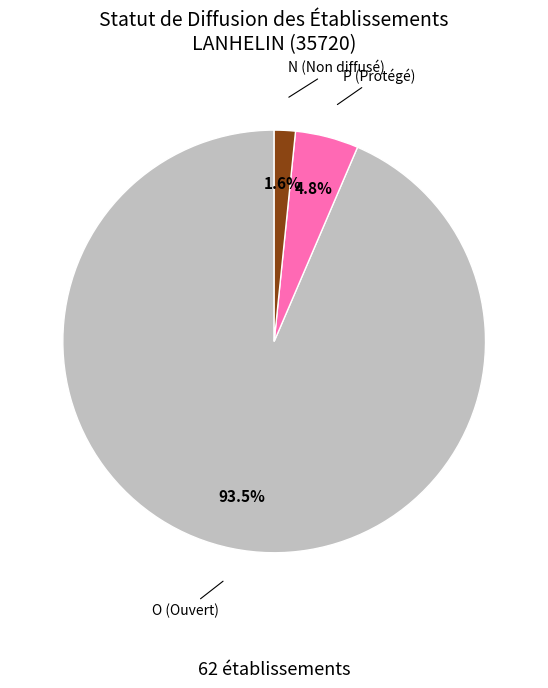

Rank the categories by value from highest to lowest.

O (Ouvert), P (Protégé), N (Non diffusé)